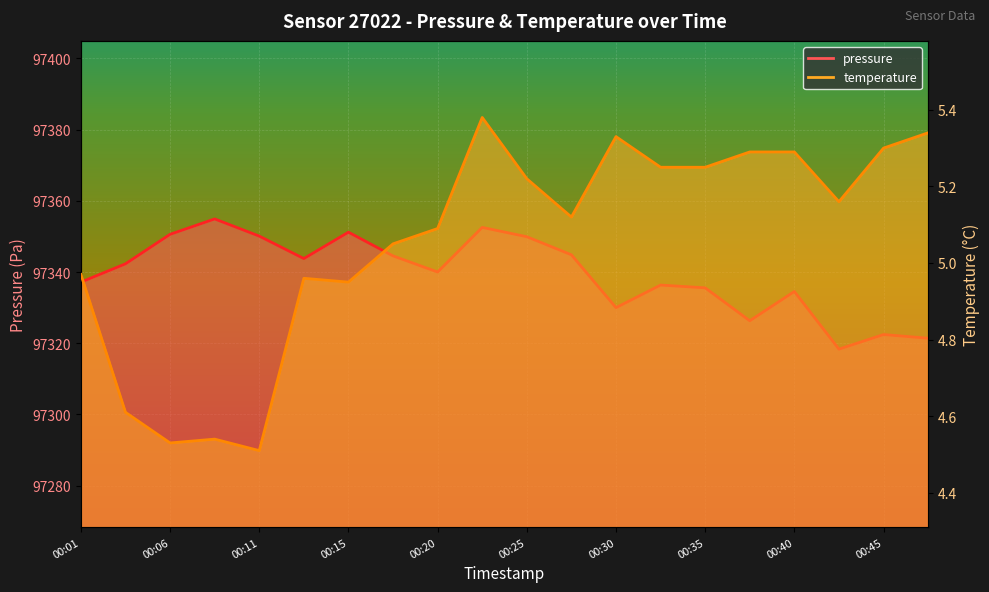

Read the pressure value at 00:13.

97343.8